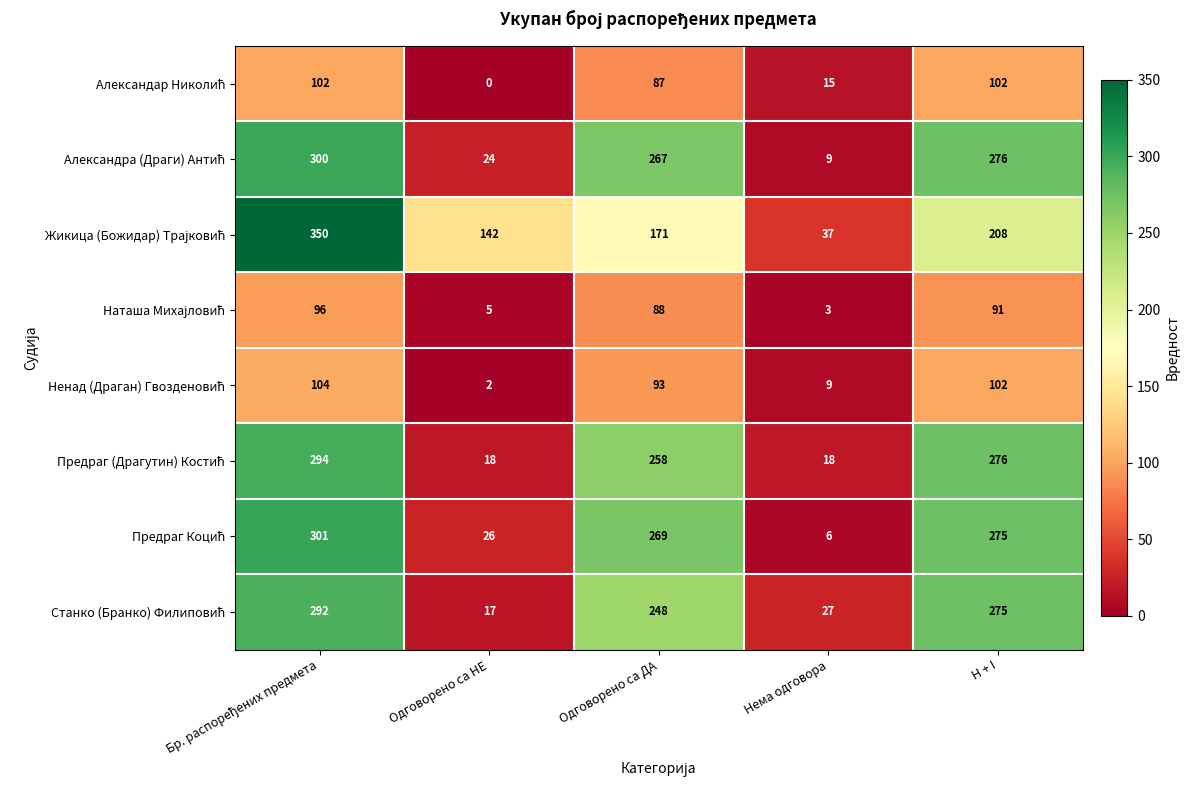

What is the maximum value shown in the chart?

350